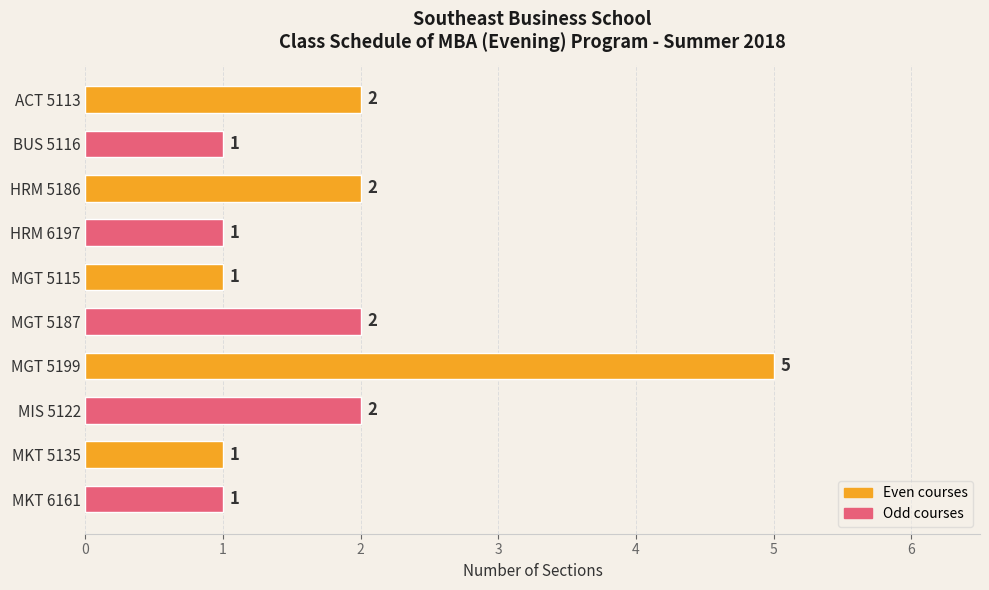

Reading top to bottom, what are all the values shown in this chart?

2	1	2	1	1	2	5	2	1	1